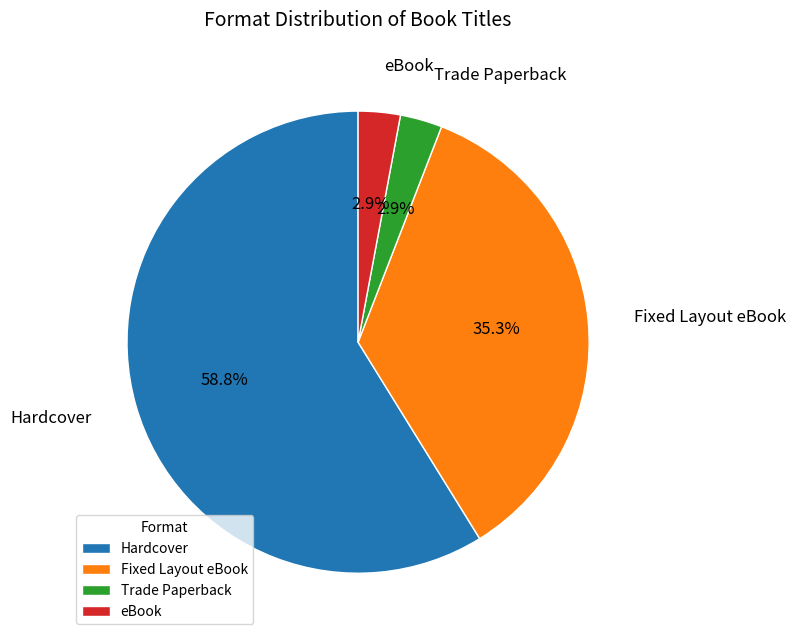

Which slice represents more than half of the pie?

Hardcover